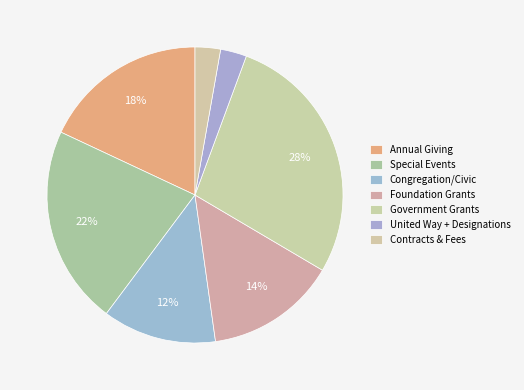

To the nearest percent, what portion does Congregation/Civic represent?

12%